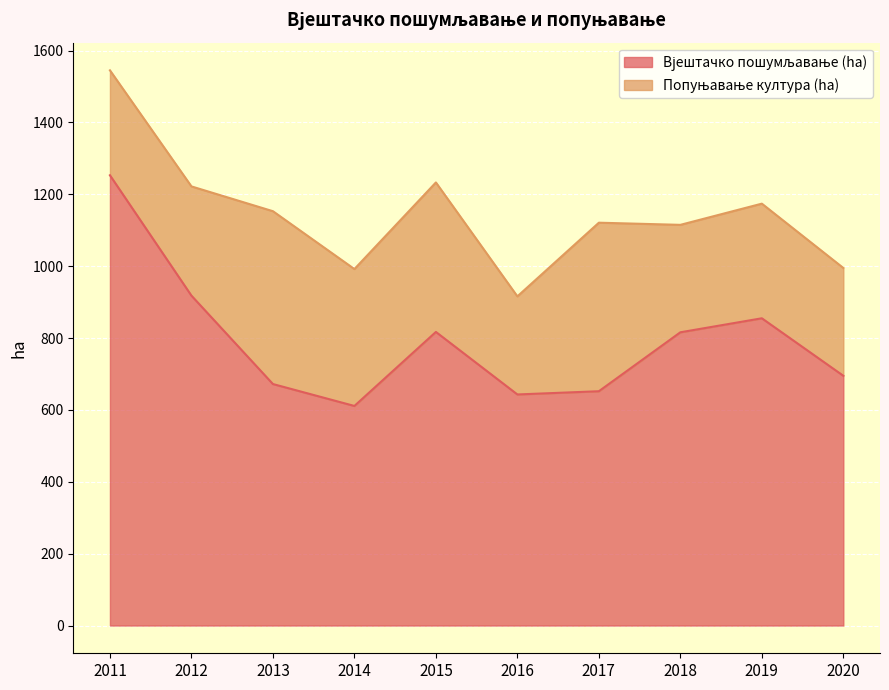

What is the change in value from 2012 to 2014?

-307